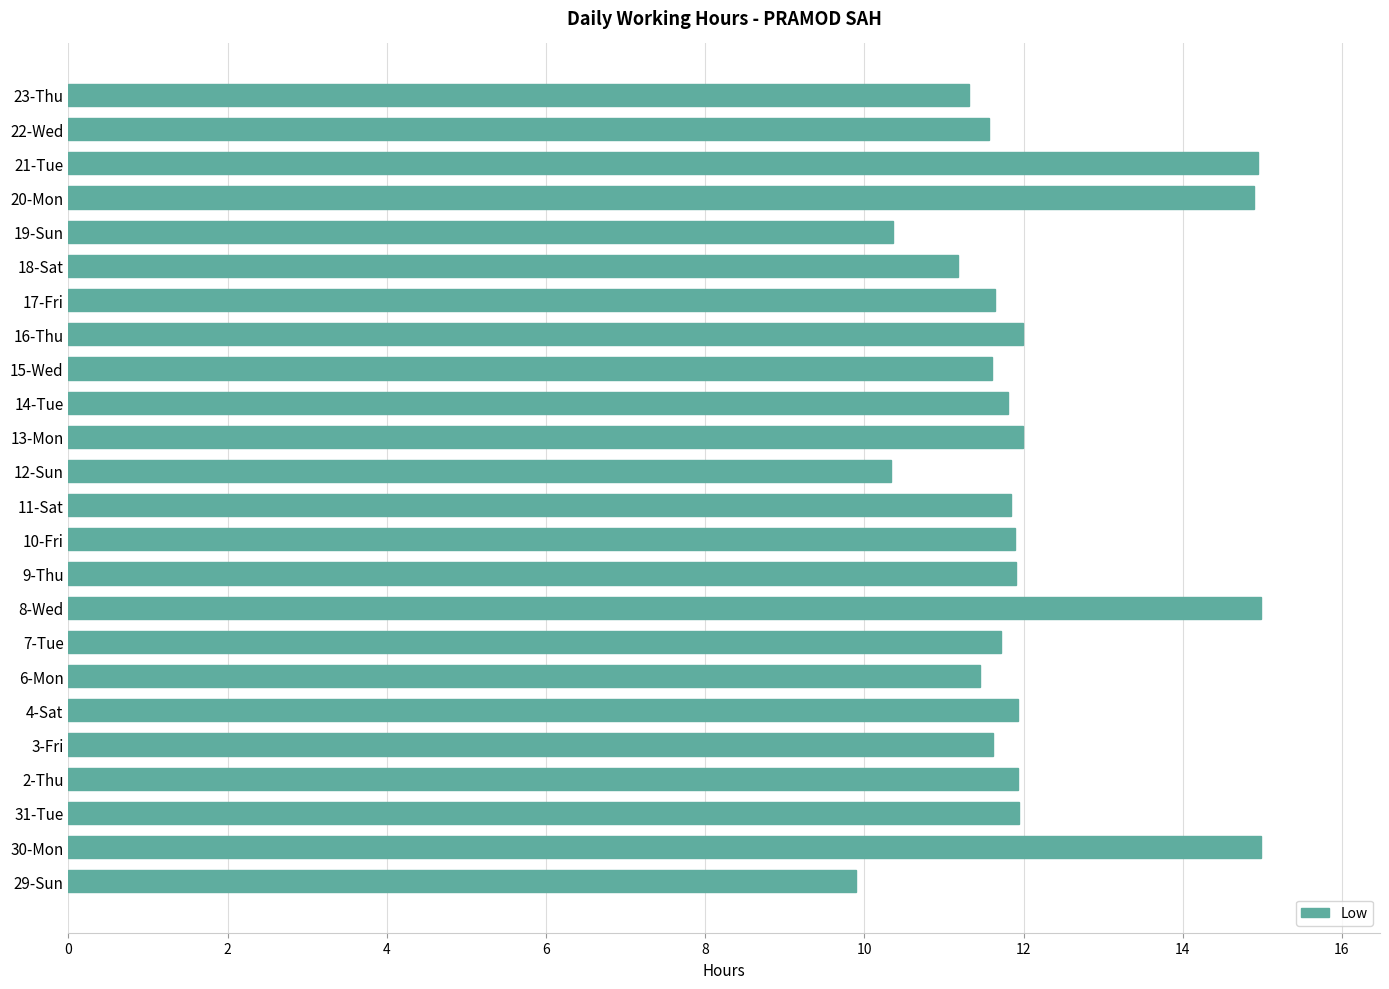

What is the difference between the values at 19-Sun and 11-Sat?

1.5